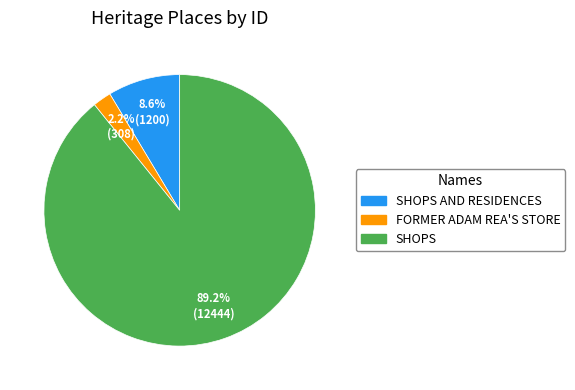

Does any single category account for the majority?

Yes